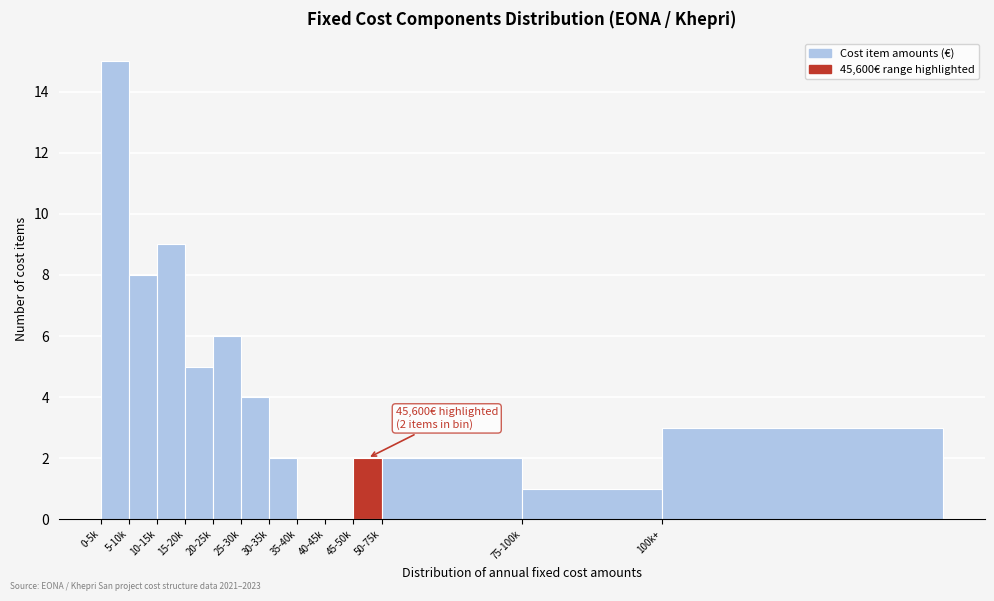

Reading left to right, what are all the values shown in this chart?

0-5k=15	5-10k=8	10-15k=9	15-20k=5	20-25k=6	25-30k=4	30-35k=2	35-40k=0	40-45k=0	45-50k=2	50-75k=2	75-100k=1	100k+=3